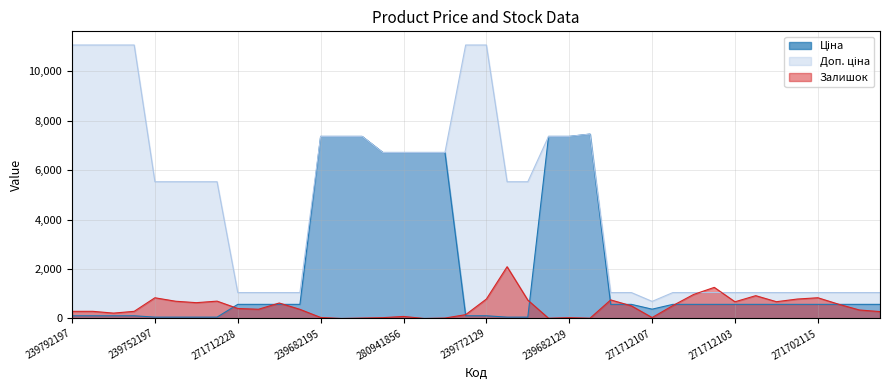

Reading left to right, what are all the values shown in this chart?

Ціна: 239792197=110.5	239792196=110.5	239772195=110.5	239772179=110.5	239752197=55.3	239752196=55.3	239732195=55.3	239732179=55.3	271712228=571.6	271712227=571.6	271702230=571.6	271702229=571.6	239682195=7360.2	239682193=7360.2	239682179=7360.2	280941901=6710.2	280941856=6710.2	280941824=6710.2	280941739=6710.2	239772130=110.5	239772129=110.5	239732130=55.3	239732129=55.3	239682130=7360.2	239682129=7360.2	208461456=7453.8	271712109=571.6	271712108=571.6	271712107=377.2	271712106=571.6	271712105=571.6	271712104=571.6	271712103=571.6	271712035=571.6	271702117=571.6	271702116=571.6	271702115=571.6	271702114=571.6	271702113=571.6	271702112=571.6
Доп. ціна: 239792197=11055.0	239792196=11055.0	239772195=11055.0	239772179=11055.0	239752197=5528.0	239752196=5528.0	239732195=5528.0	239732179=5528.0	271712228=1048.0	271712227=1048.0	271702230=1048.0	271702229=1048.0	239682195=7360.2	239682193=7360.2	239682179=7360.2	280941901=6710.2	280941856=6710.2	280941824=6710.2	280941739=6710.2	239772130=11055.0	239772129=11055.0	239732130=5528.0	239732129=5528.0	239682130=7360.2	239682129=7360.2	208461456=7453.8	271712109=1048.0	271712108=1048.0	271712107=692.0	271712106=1048.0	271712105=1048.0	271712104=1048.0	271712103=1048.0	271712035=1048.0	271702117=1048.0	271702116=1048.0	271702115=1048.0	271702114=1048.0	271702113=1048.0	271702112=1048.0
Залишок: 239792197=289.0	239792196=290.0	239772195=218.0	239772179=290.0	239752197=838.0	239752196=698.0	239732195=640.0	239732179=702.0	271712228=405.0	271712227=374.0	271702230=626.0	271702229=370.0	239682195=42.0	239682193=0.0	239682179=17.0	280941901=34.0	280941856=83.0	280941824=0.0	280941739=18.0	239772130=156.0	239772129=786.0	239732130=2093.0	239732129=744.0	239682130=10.0	239682129=34.0	208461456=11.0	271712109=752.0	271712108=511.0	271712107=38.0	271712106=523.0	271712105=971.0	271712104=1258.0	271712103=676.0	271712035=923.0	271702117=679.0	271702116=786.0	271702115=839.0	271702114=578.0	271702113=345.0	271702112=279.0